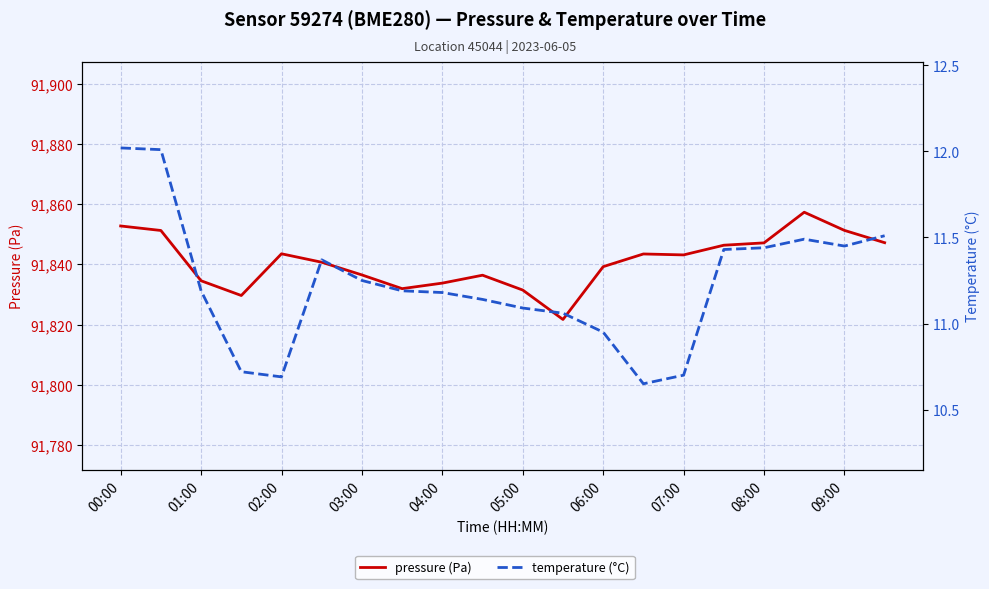

Rank the series by their maximum value, from highest to lowest.

pressure (Pa), temperature (°C)